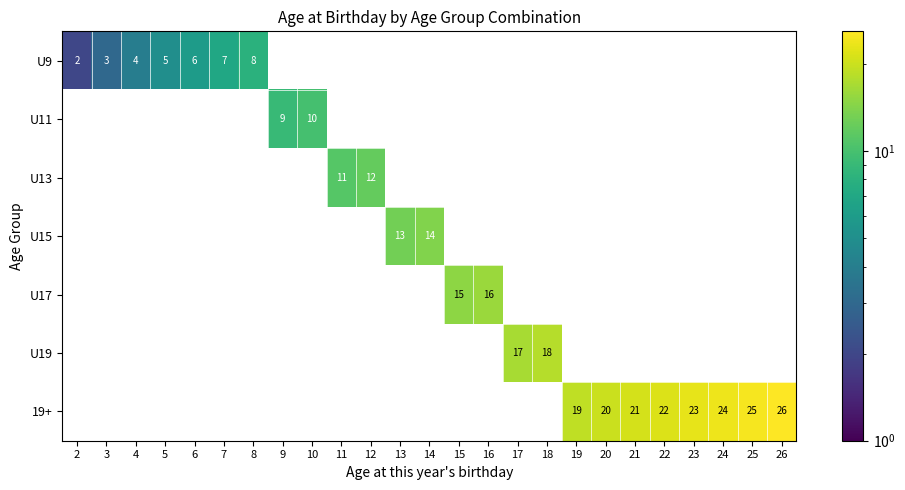

Is it true that 19+ equals 34 at 21?

False